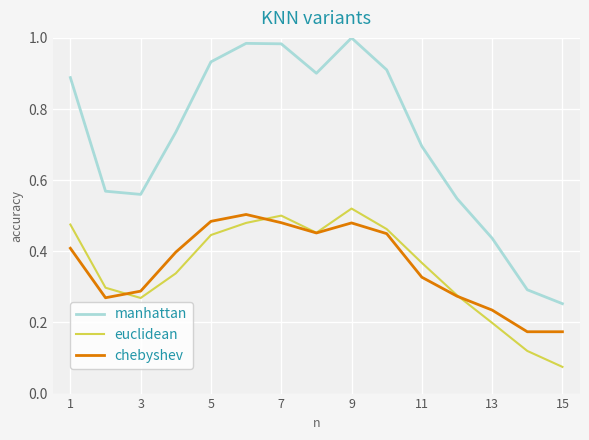

Which series has the largest range (max minus min)?

manhattan